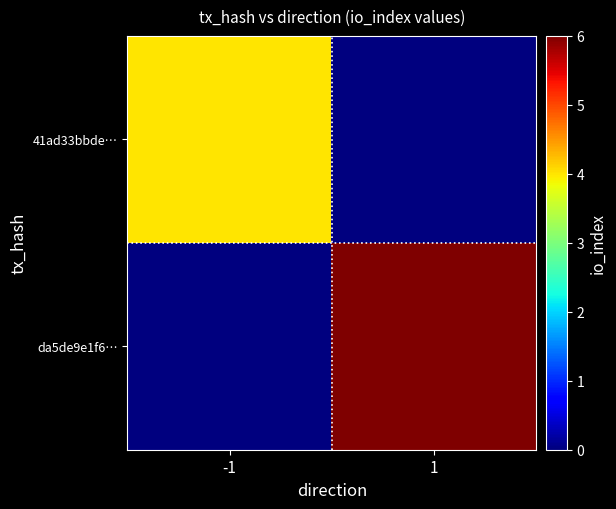

Between 1 and -1, which is larger?

-1